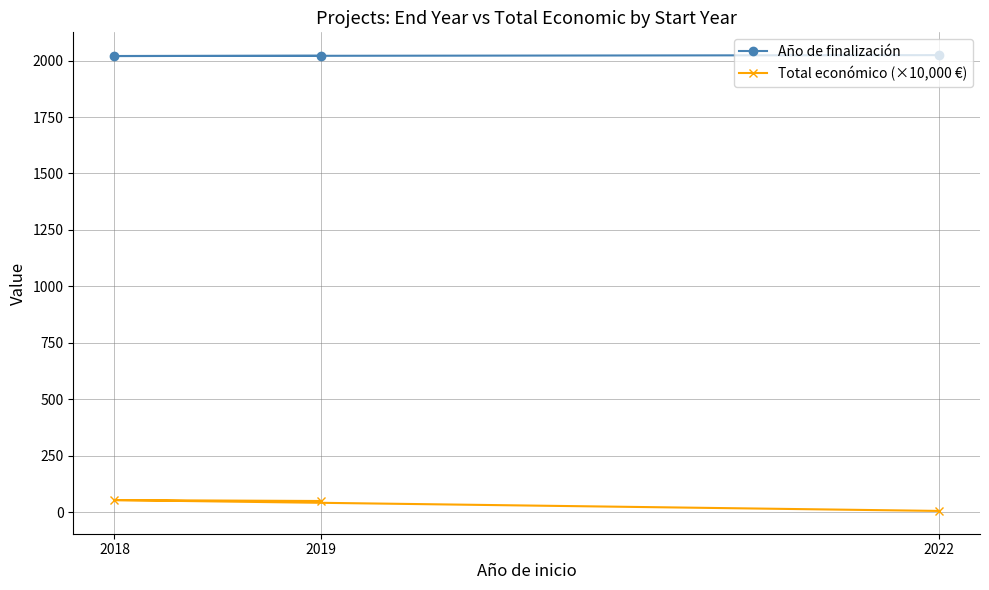

Reading right to left, transcribe all the data shown in this chart.

Año de finalización: 2019=2021.0	2018=2020.0	2022=2024.0
Total económico (×10,000 €): 2019=50.0	2018=54.0	2022=6.0